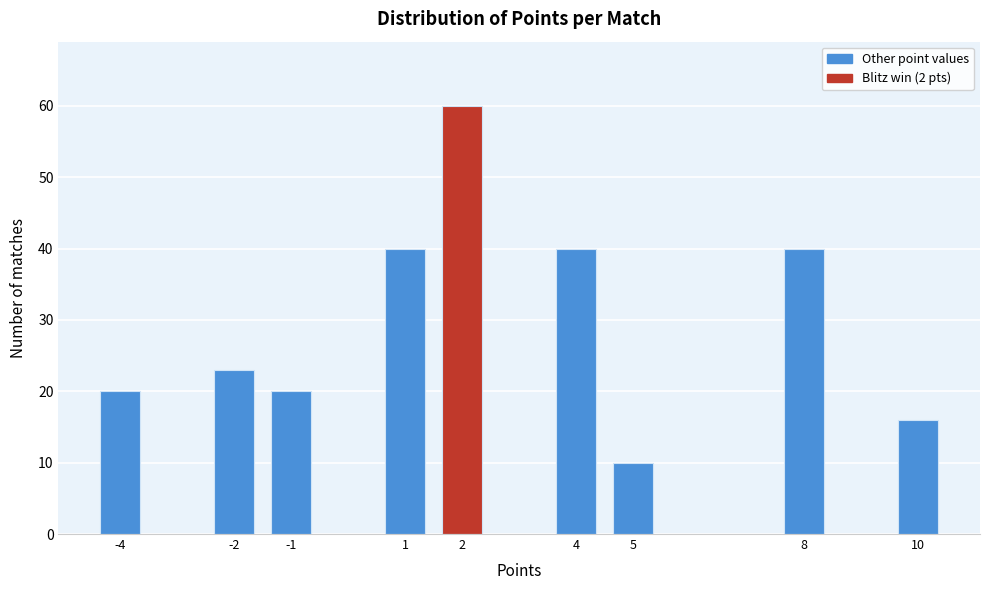

Reading right to left, transcribe all the data shown in this chart.

16	40	10	40	60	40	20	23	20